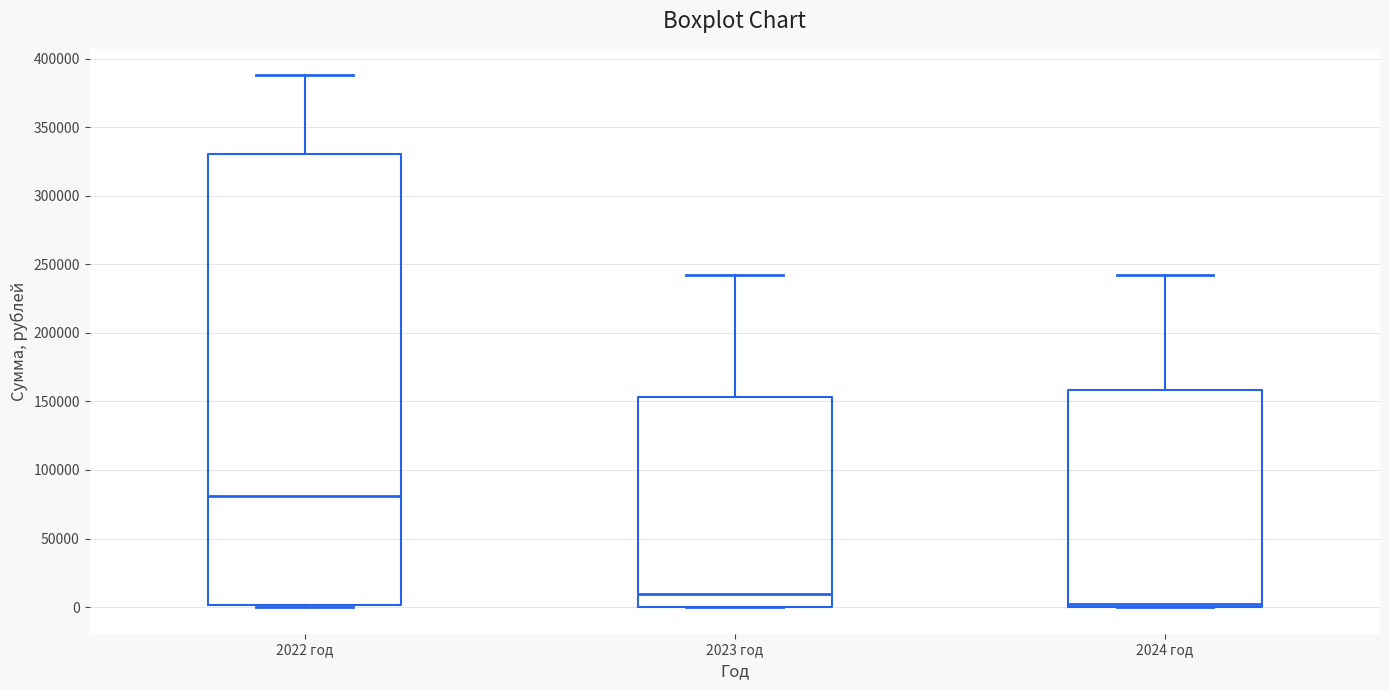

Reading left to right, read every box against the y-axis: the position of its median line, the range the box covers, and the ends of its whiskers. The values are not printed on the chart, so give them approximately, as read against the axis.

2022 год: median 80000, box 0 to 330000, whiskers 0 to 390000
2023 год: median 10000, box 0 to 155000, whiskers 0 to 240000
2024 год: median 5000, box 0 to 160000, whiskers 0 to 240000